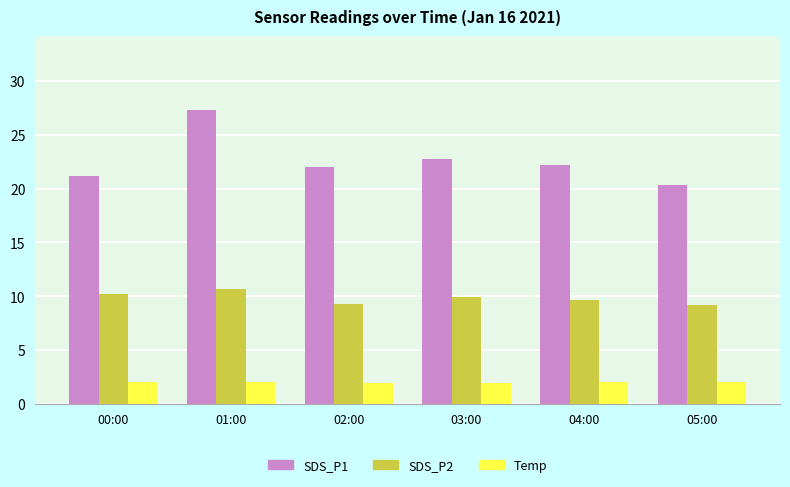

What is the total value across all series at 03:00?

34.5